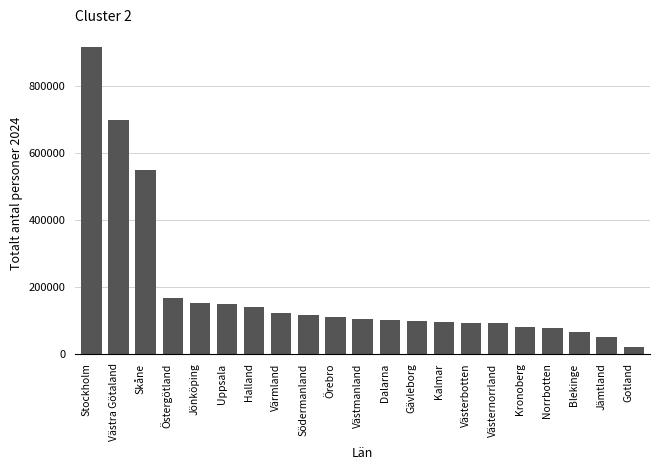

What is the label of the 13th bar from the right?

Södermanland